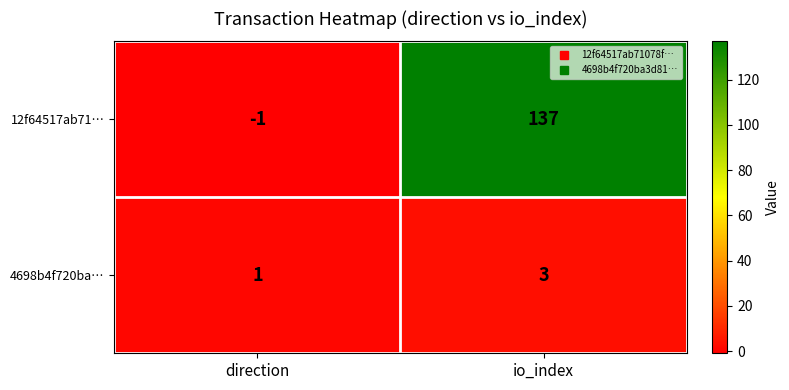

Reading left to right, extract all data points from this chart.

12f64517ab71…: -1	137
4698b4f720ba…: 1	3